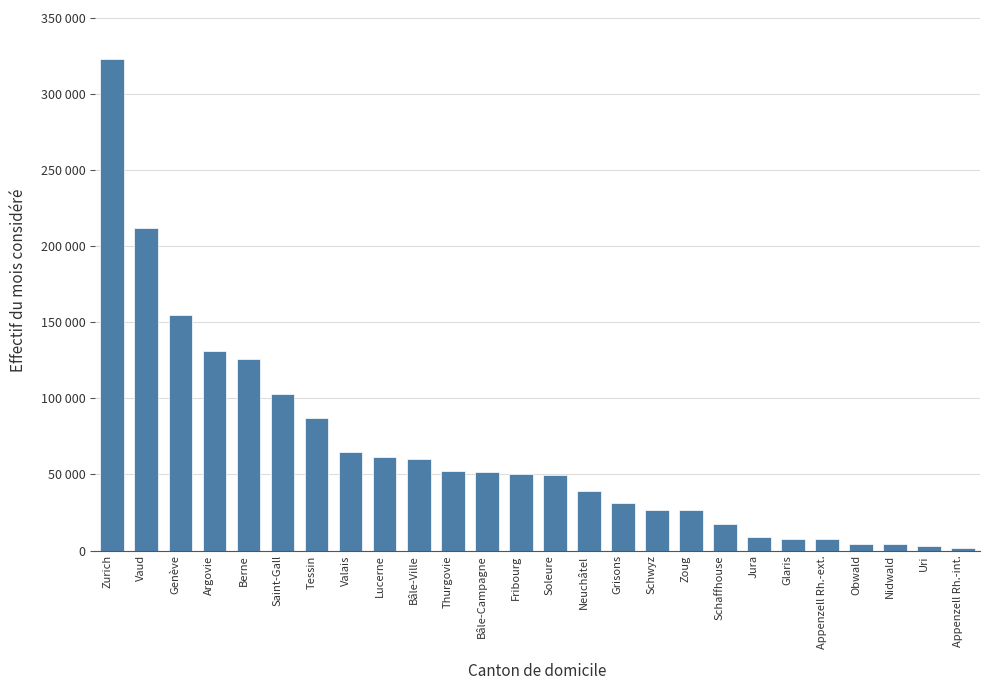

What is the ratio of the value at Valais to the value at Saint-Gall?

0.6